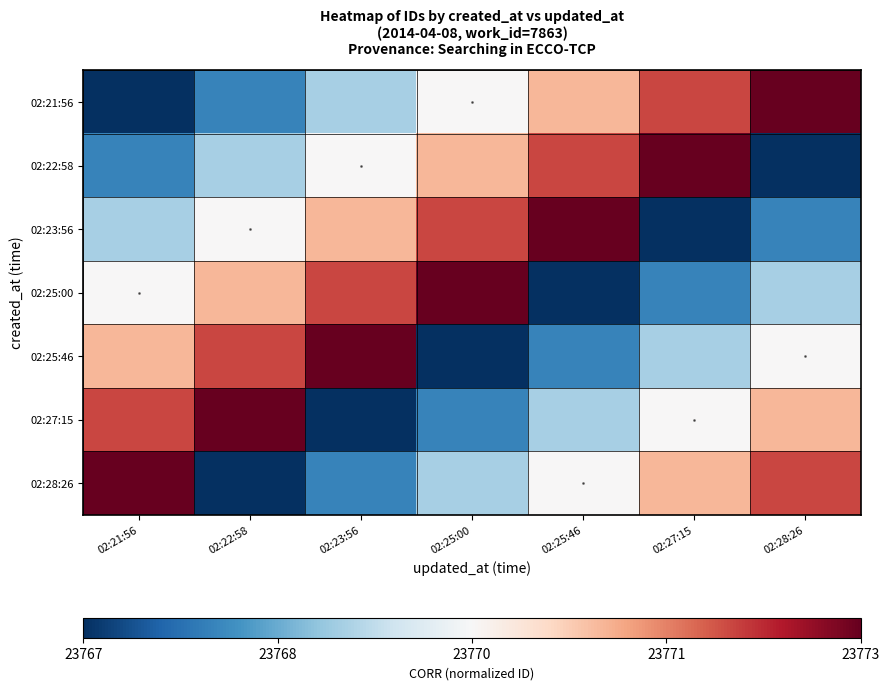

At 02:25:00, list the series in order from smallest to largest.

02:25:46, 02:27:15, 02:28:26, 02:21:56, 02:22:58, 02:23:56, 02:25:00